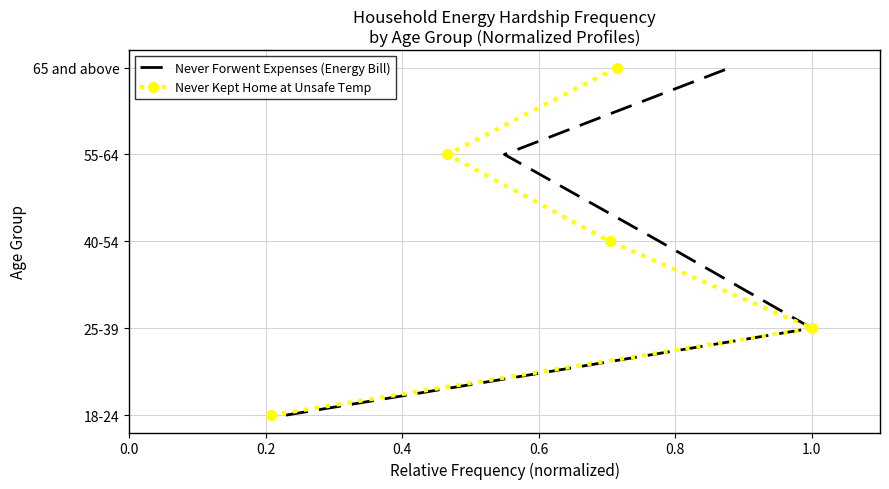

Which series changed the most between 0.0 and 0.4?

Never Forwent Expenses (Energy Bill)